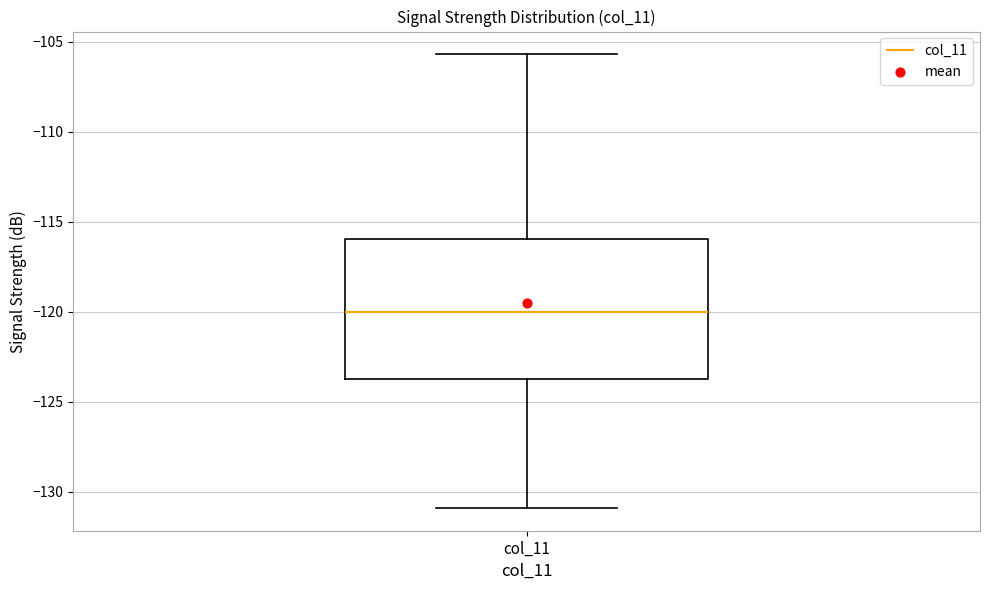

Transcribe this box plot: give where the median line is, the range the box spans, and where the two whiskers end, as read against the y-axis. The values are not printed on the chart, so give them approximately, as read against the axis.

median -120.0, box -123.5 to -116.0, whiskers -131.0 to -105.5